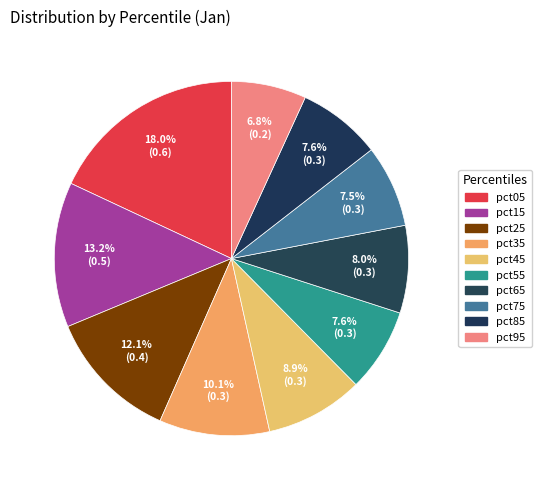

To the nearest percent, what portion does pct95 represent?

7%